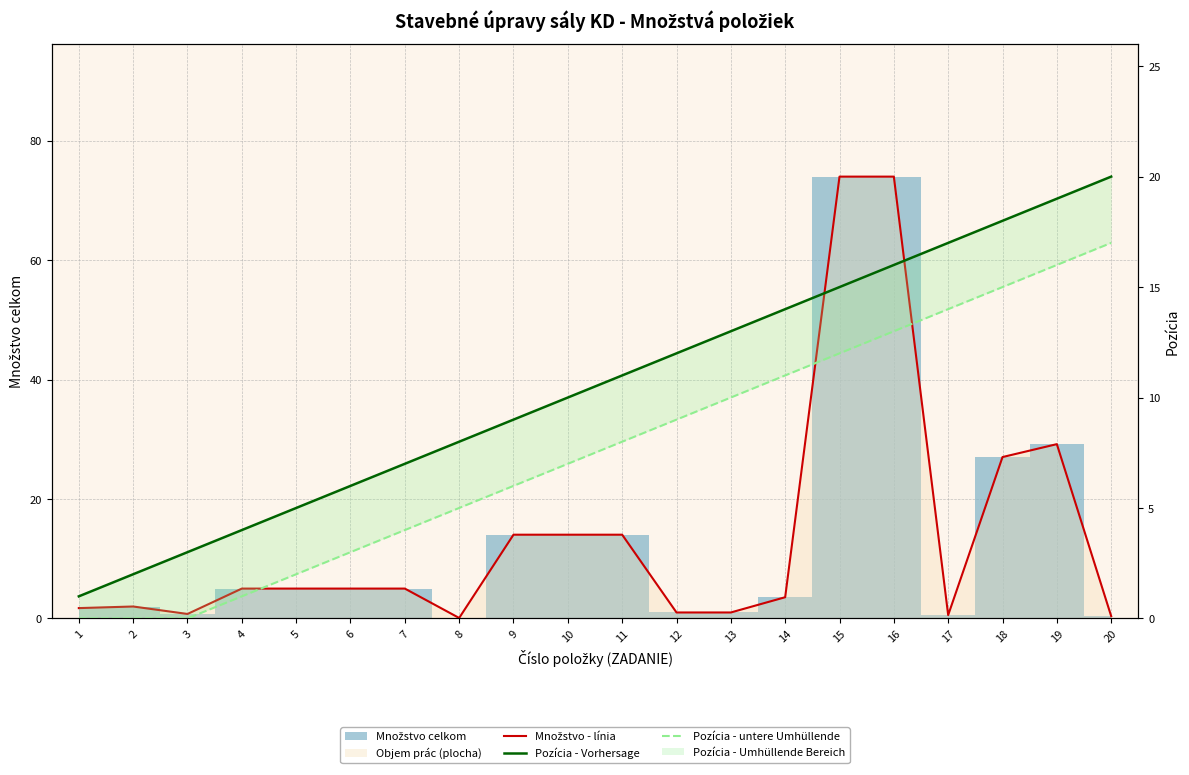

At which category is the sum across all series the highest?

16